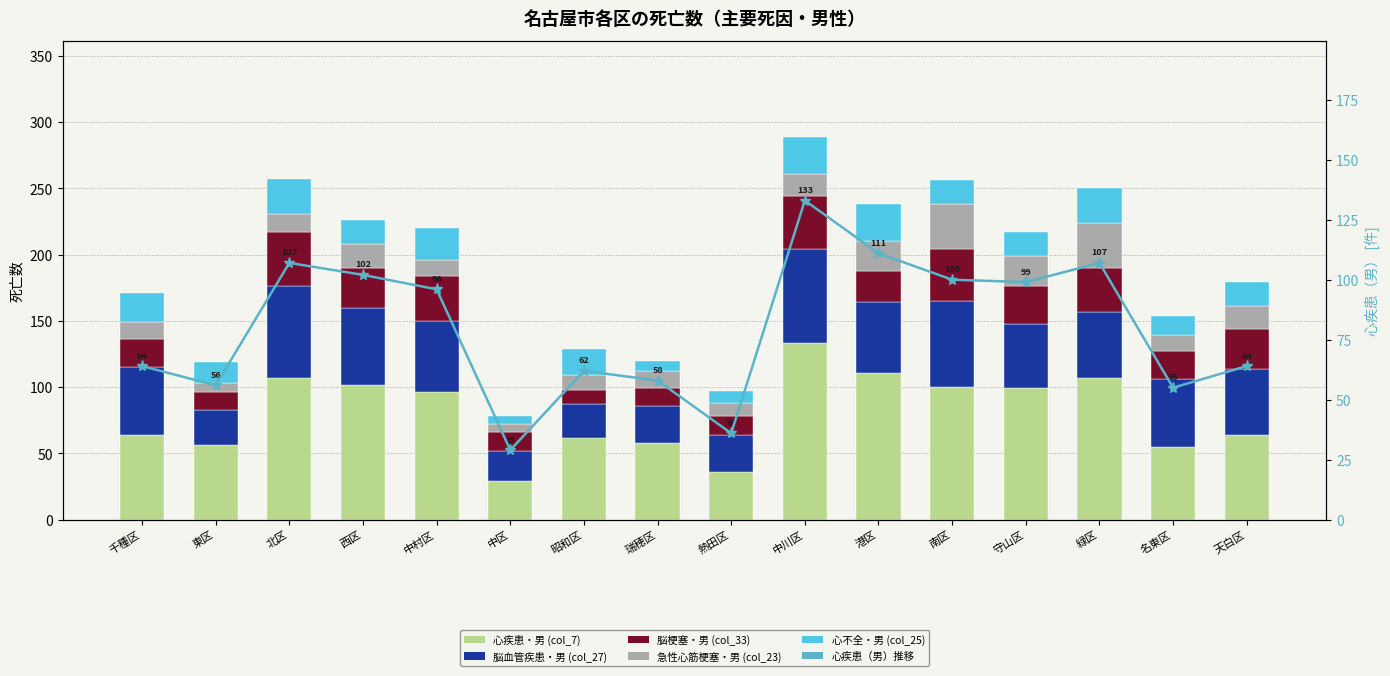

What is the spread (max minus min) of values at 名東区?

43